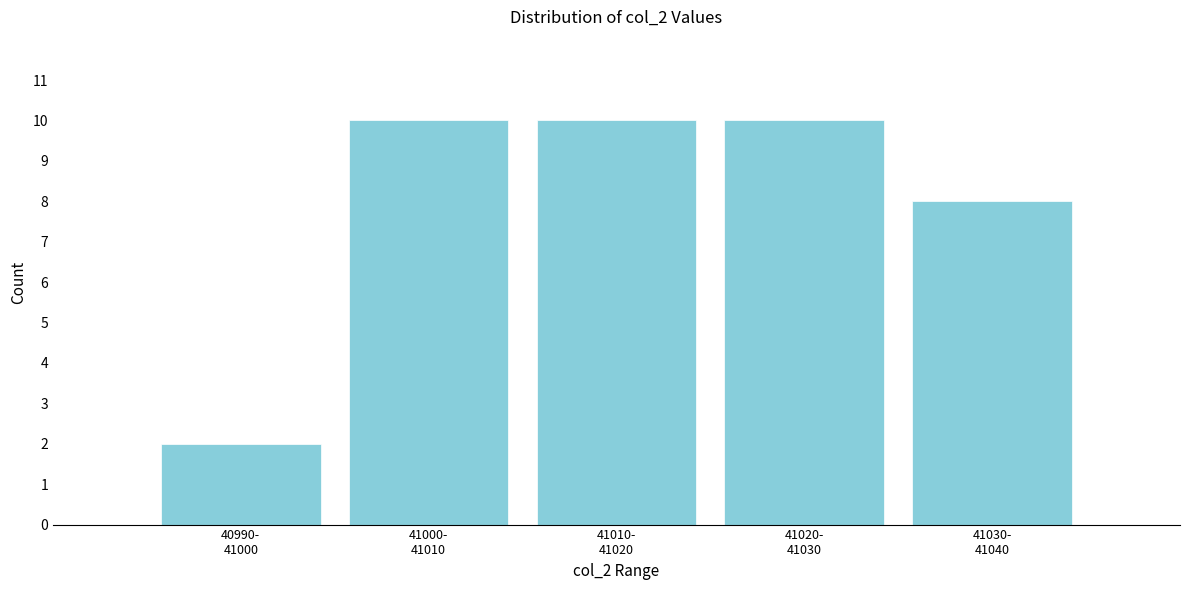

Reading right to left, extract all data points from this chart.

8	10	10	10	2